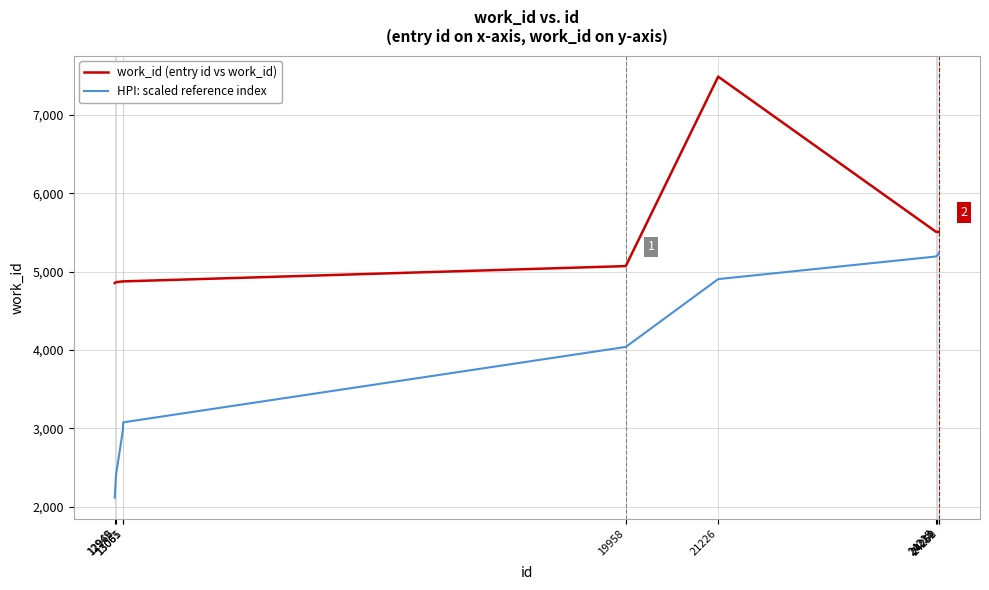

What is the minimum value shown in the chart?

2115.6